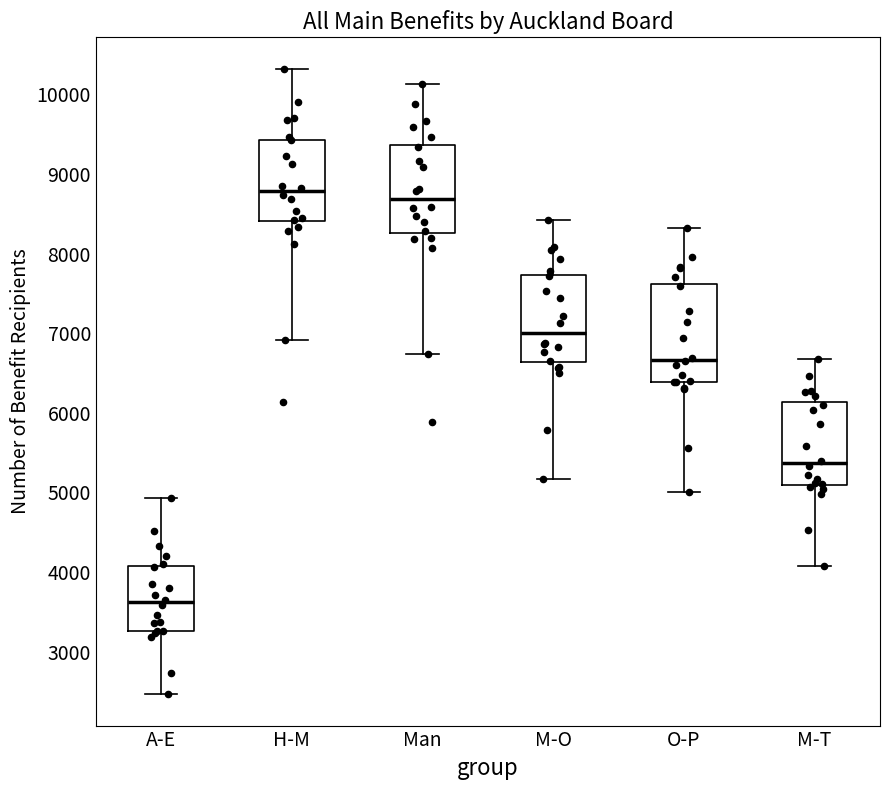

Reading left to right, read every box against the y-axis: the position of its median line, the range the box covers, and the ends of its whiskers. The values are not printed on the chart, so give them approximately, as read against the axis.

A-E: median 3600, box 3300 to 4100, whiskers 2500 to 4900
H-M: median 8800, box 8400 to 9400, whiskers 6900 to 10300
Man: median 8700, box 8300 to 9400, whiskers 6700 to 10100
M-O: median 7000, box 6600 to 7700, whiskers 5200 to 8400
O-P: median 6700, box 6400 to 7600, whiskers 5000 to 8300
M-T: median 5400, box 5100 to 6100, whiskers 4100 to 6700